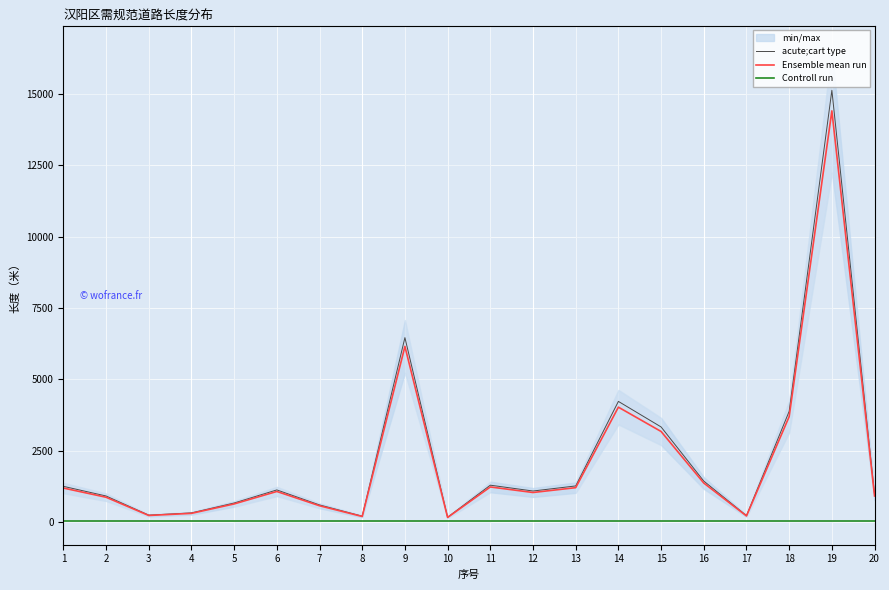

What are all the series names shown in the legend?

acute;cart type, Ensemble mean run, Controll run